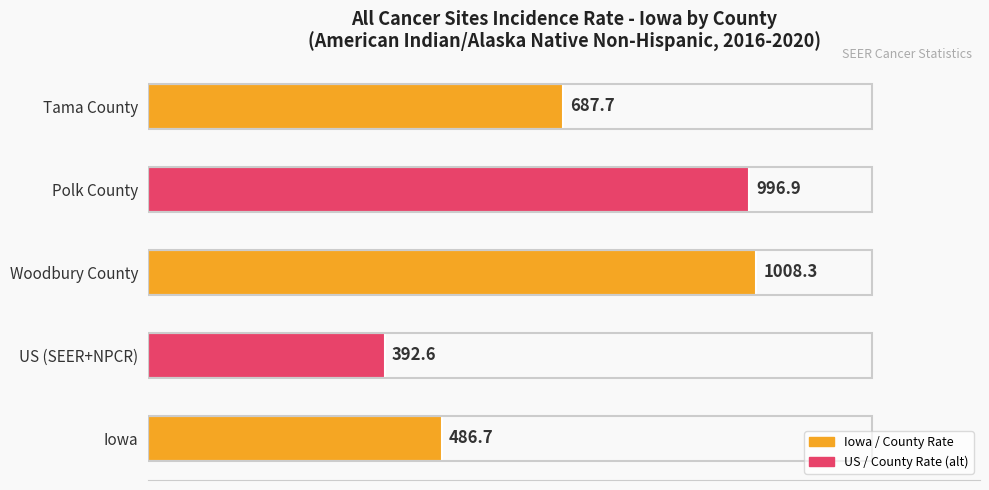

Is it true that the value at Iowa is 688.3?

False